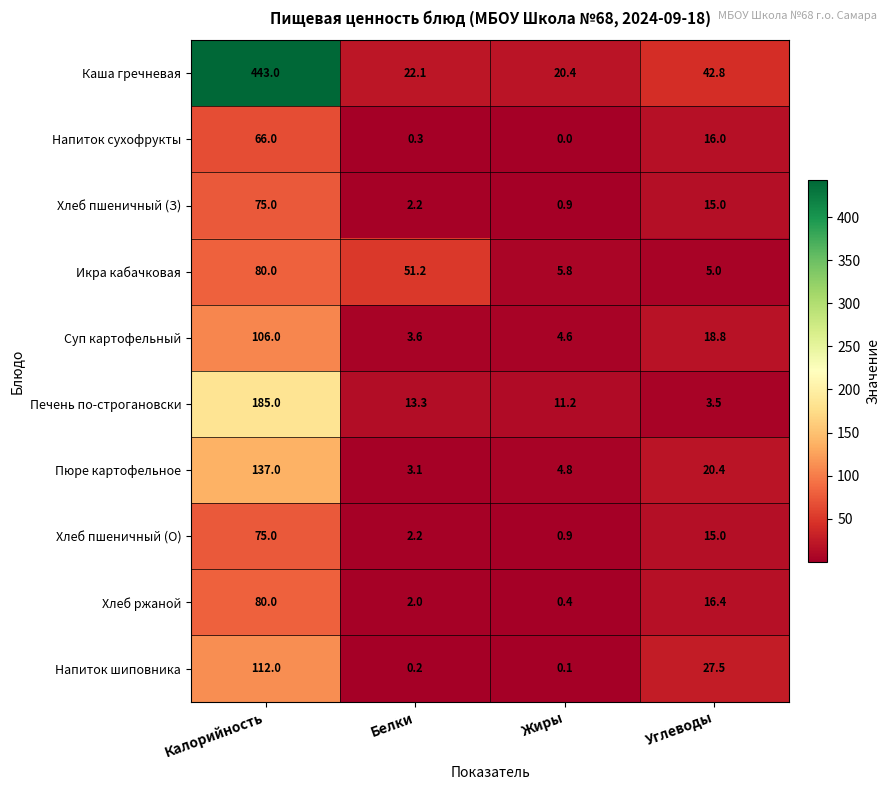

How many data points does each series have?

4